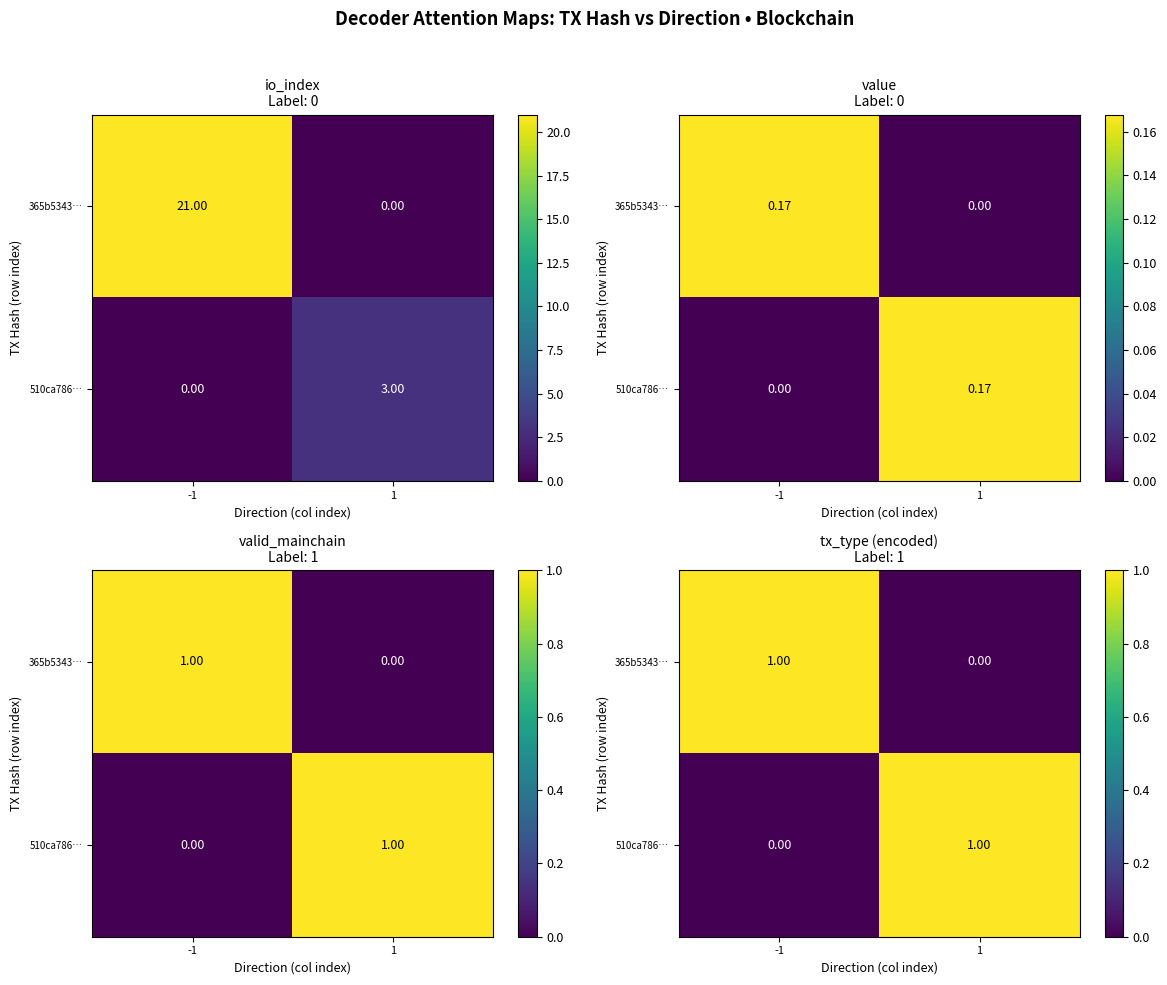

What is the sum of all 510ca786… values?

1